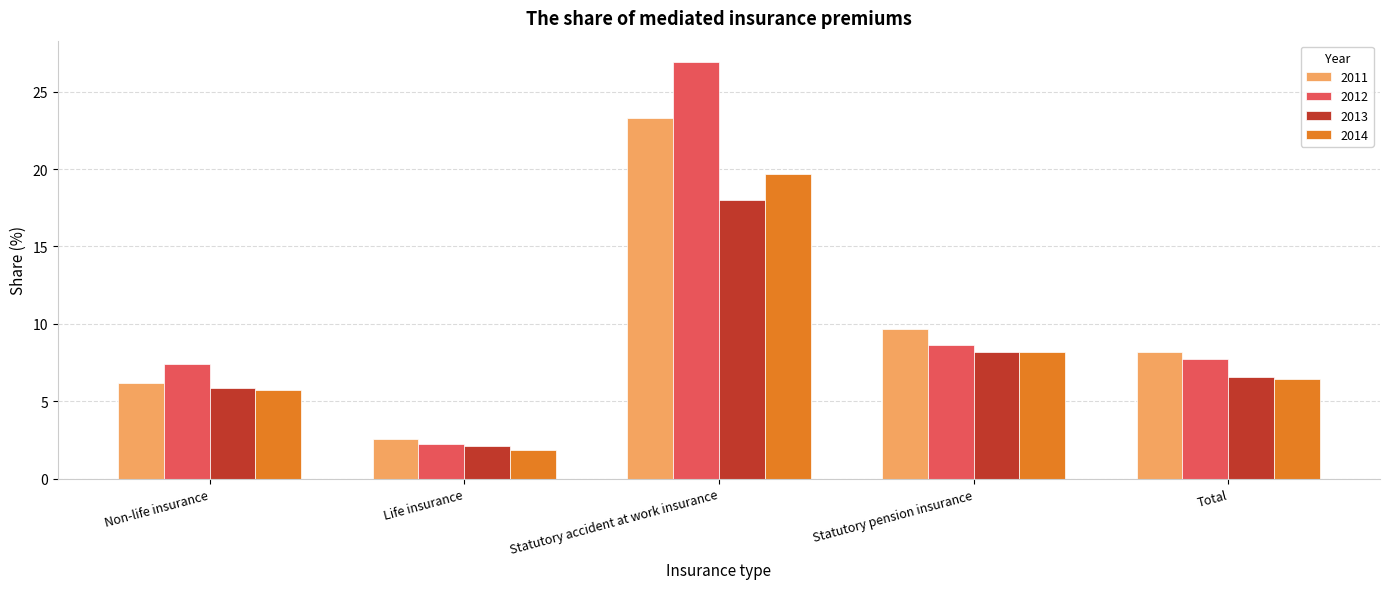

What position from the right is Total?

1